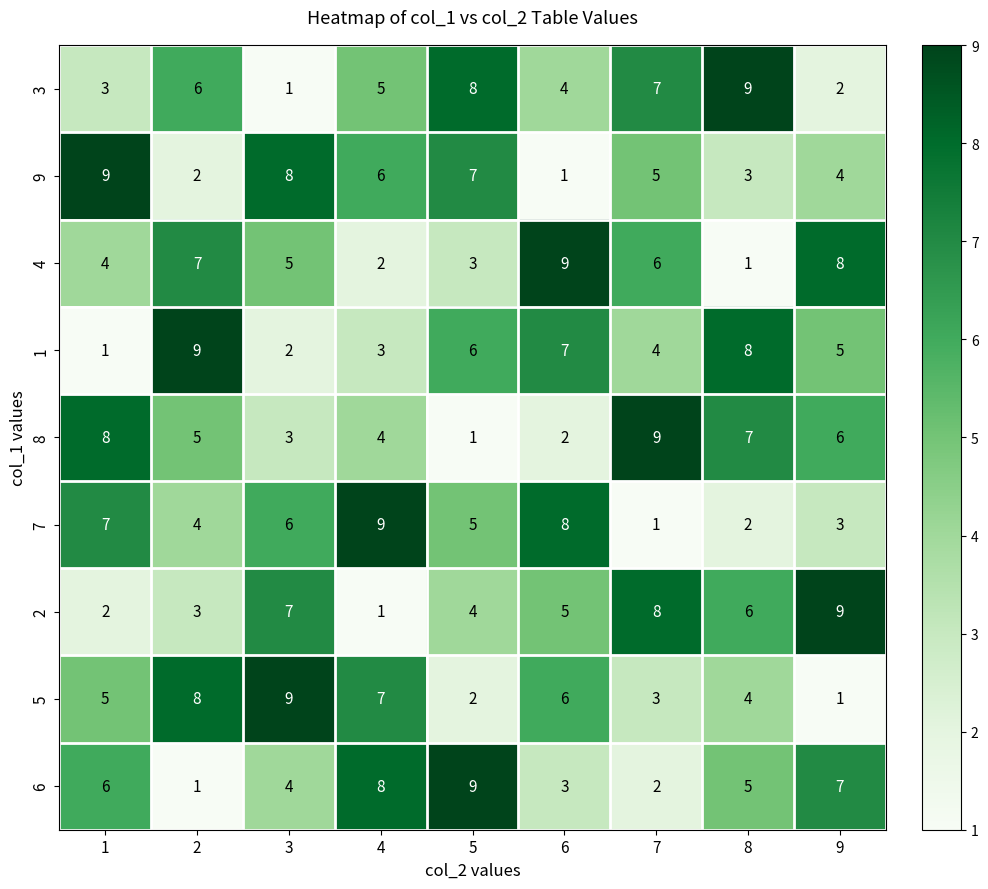

At which label does 2 first exceed 5?

3